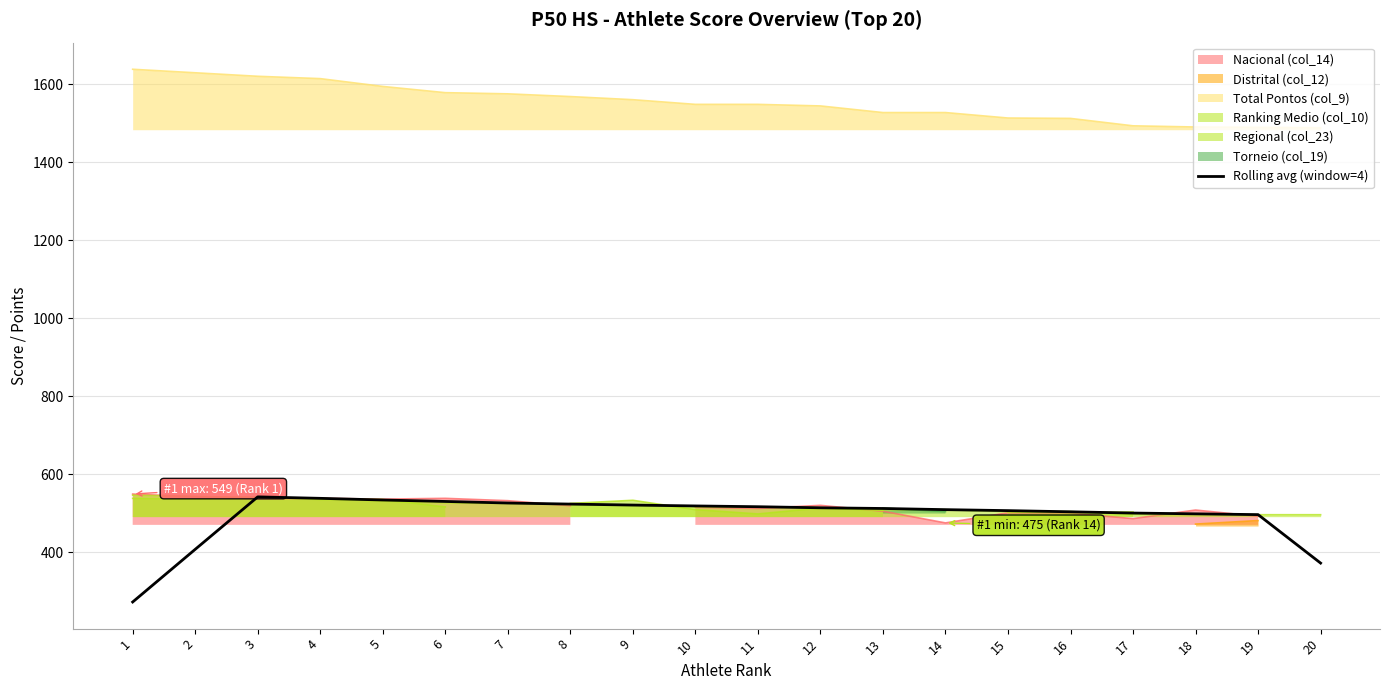

Reading left to right, list all the values displayed in this chart.

1=272.2	2=407.2	3=541.8	4=538.0	5=533.8	6=530.0	7=526.0	8=523.2	9=520.8	10=518.5	11=516.5	12=513.8	13=512.0	14=509.0	15=506.5	16=503.5	17=500.2	18=498.2	19=496.2	20=372.0